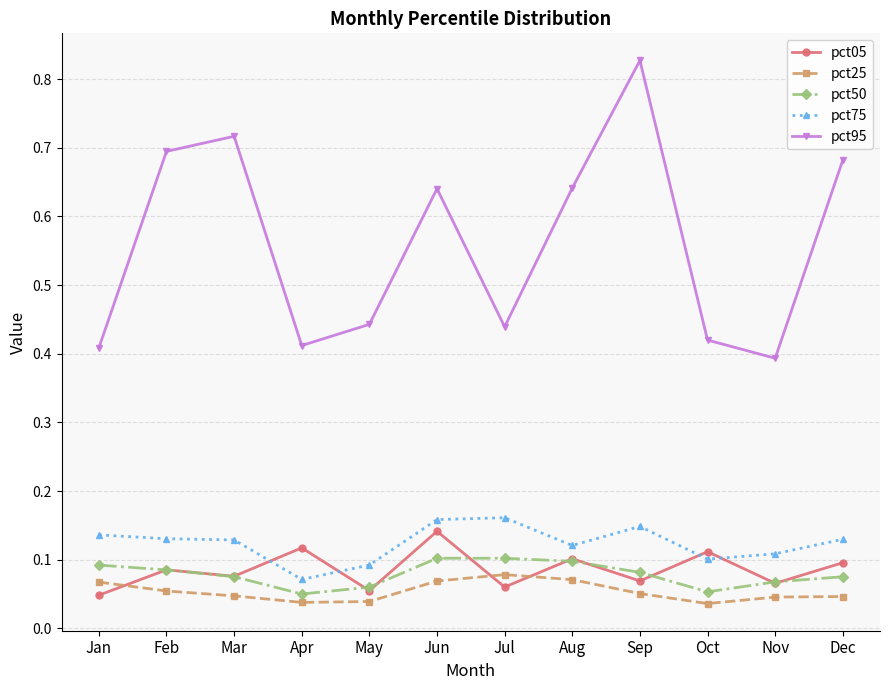

True or false: pct75 has a value of 0.1 at Jun.

False